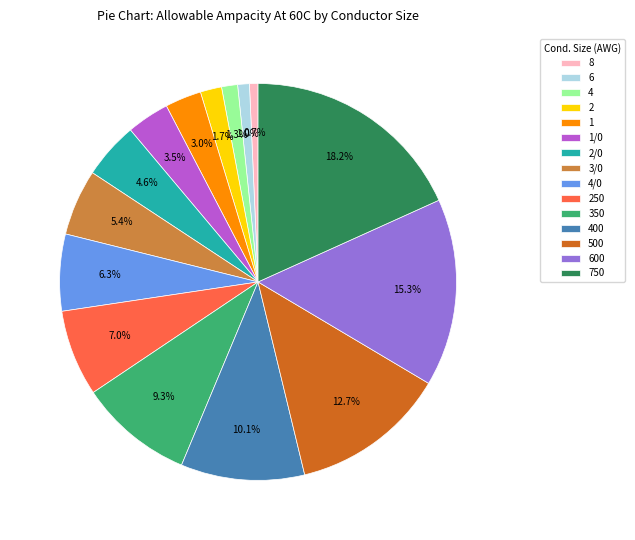

Which has a higher value, 2/0 or 4?

2/0